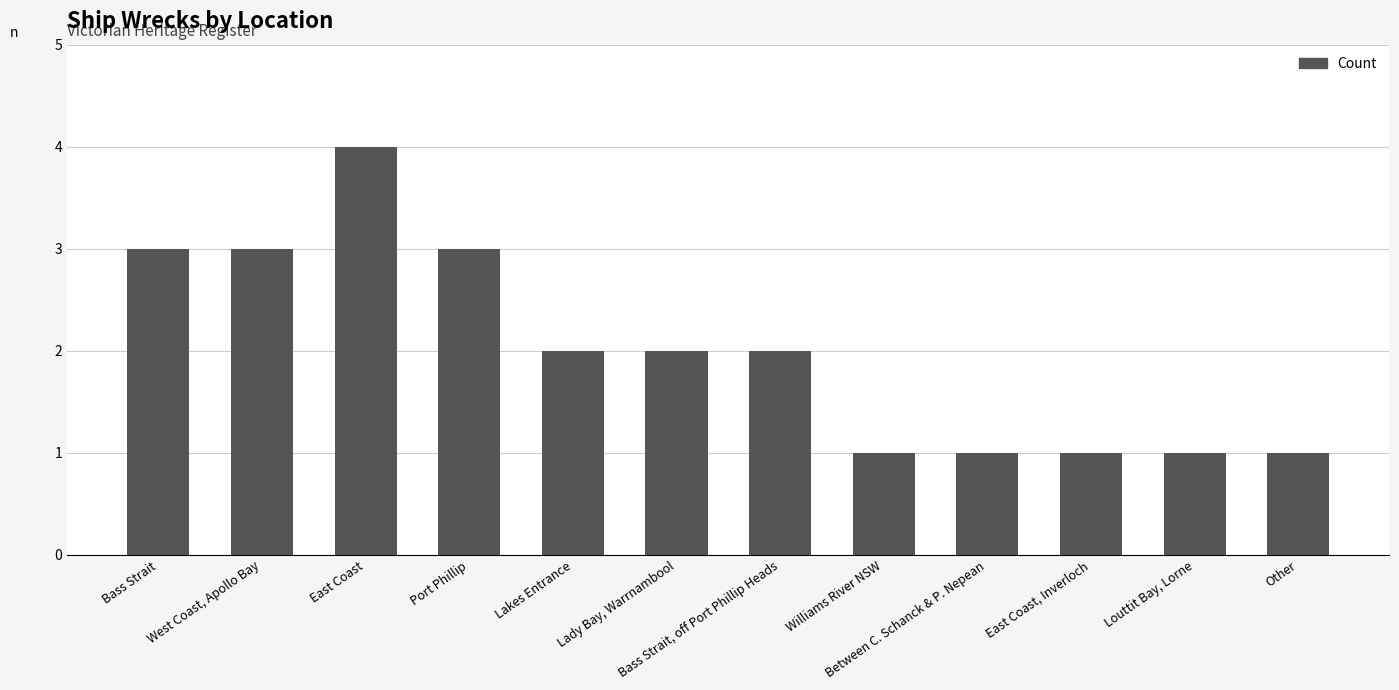

Count the values in the range 1 to 3.

11